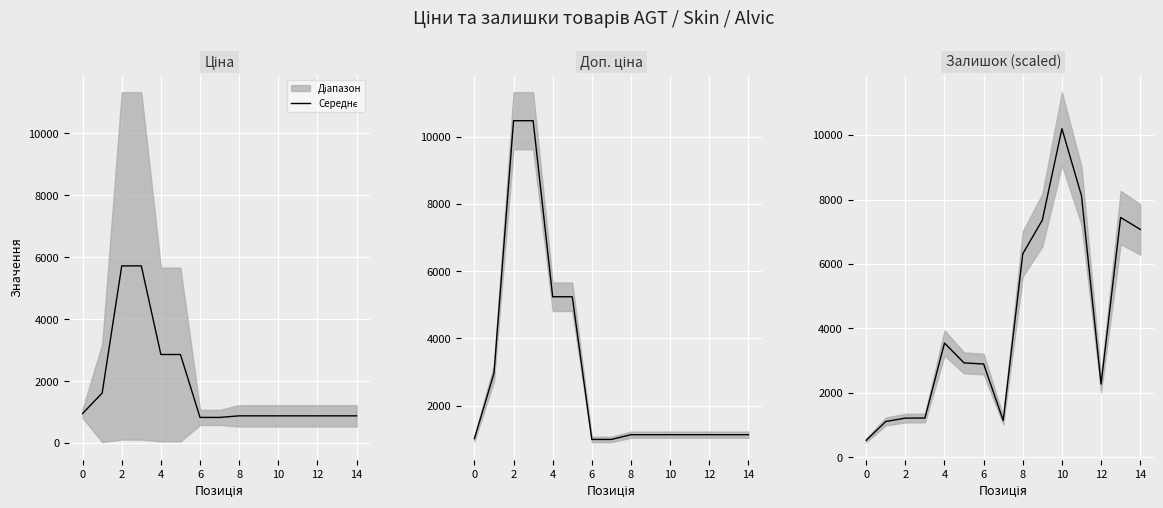

The value at 13 is 7441.9. True or false?

True